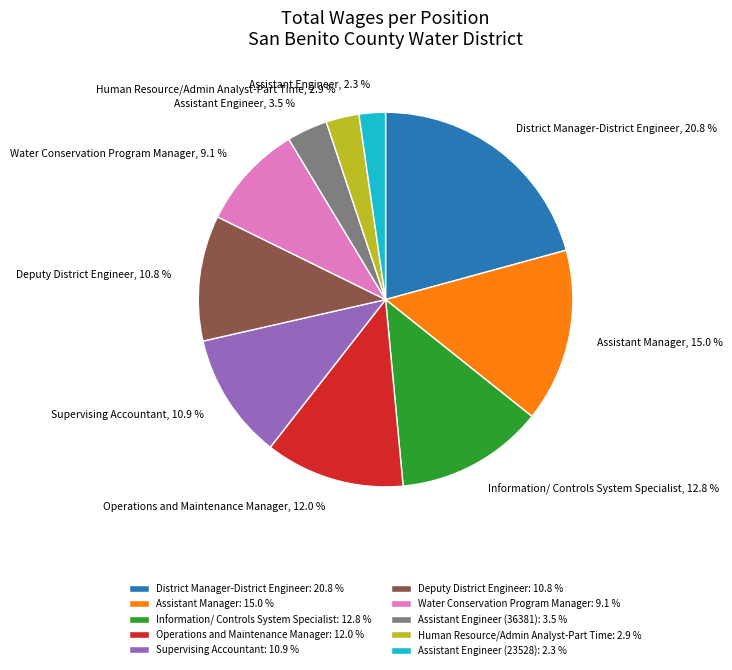

Does District Manager-District Engineer account for over 50% of the chart?

No